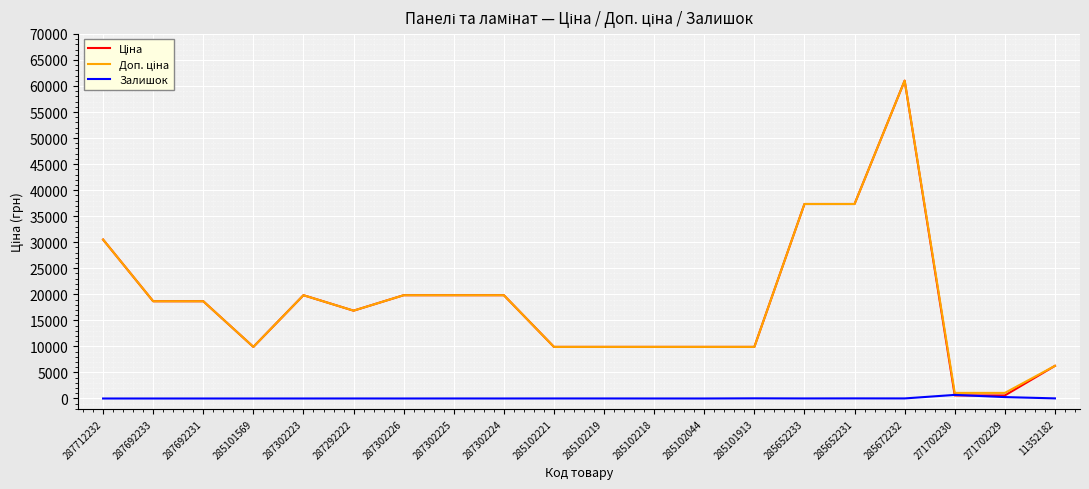

True or false: Залишок has a value of 1.0 at 287302226.

True